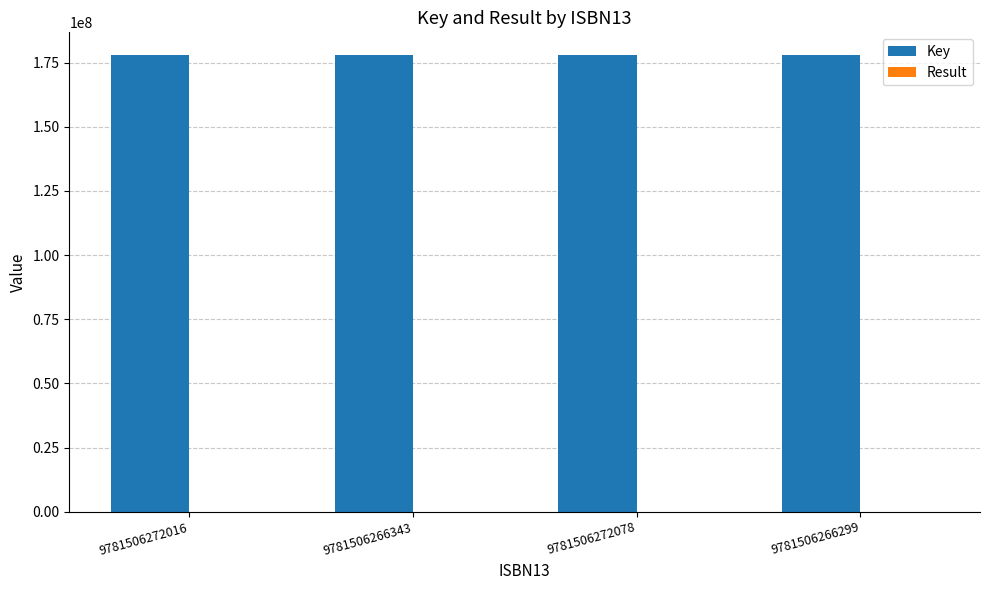

How many groups of bars are there?

4